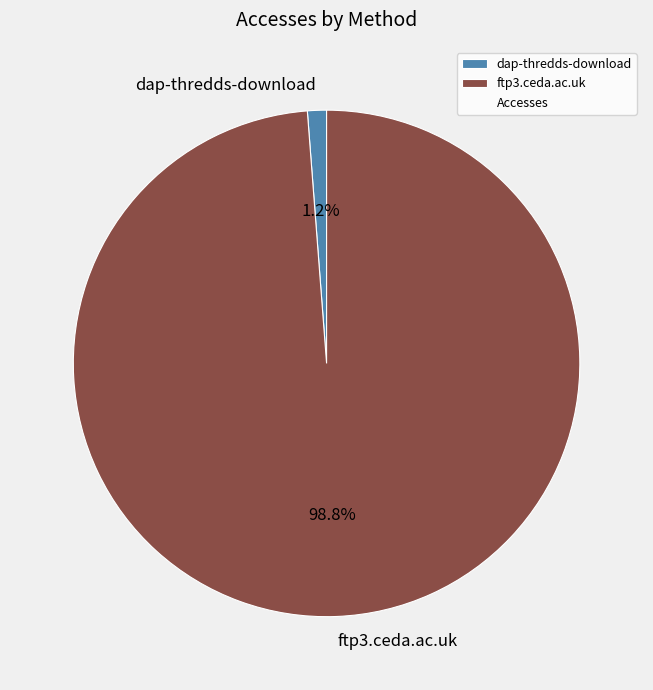

What is the majority slice?

ftp3.ceda.ac.uk